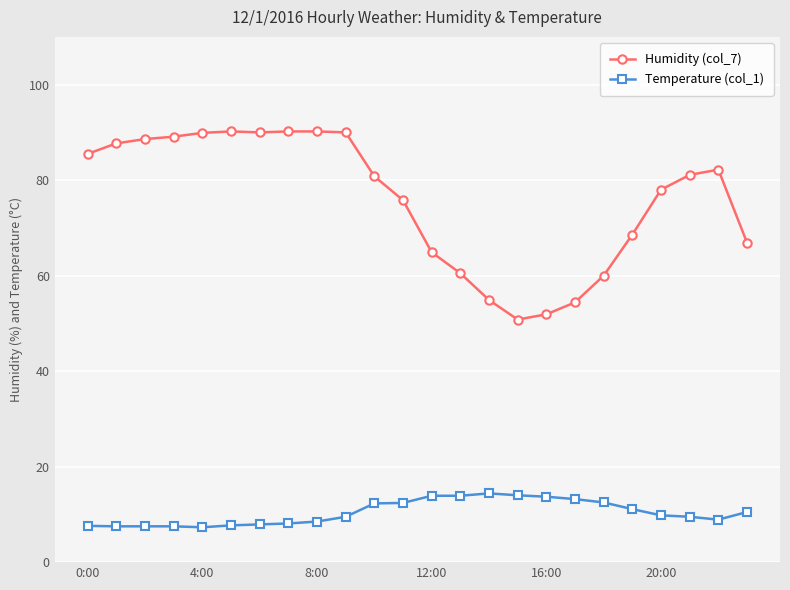

Rank the series by their maximum value, from highest to lowest.

Humidity (col_7), Temperature (col_1)